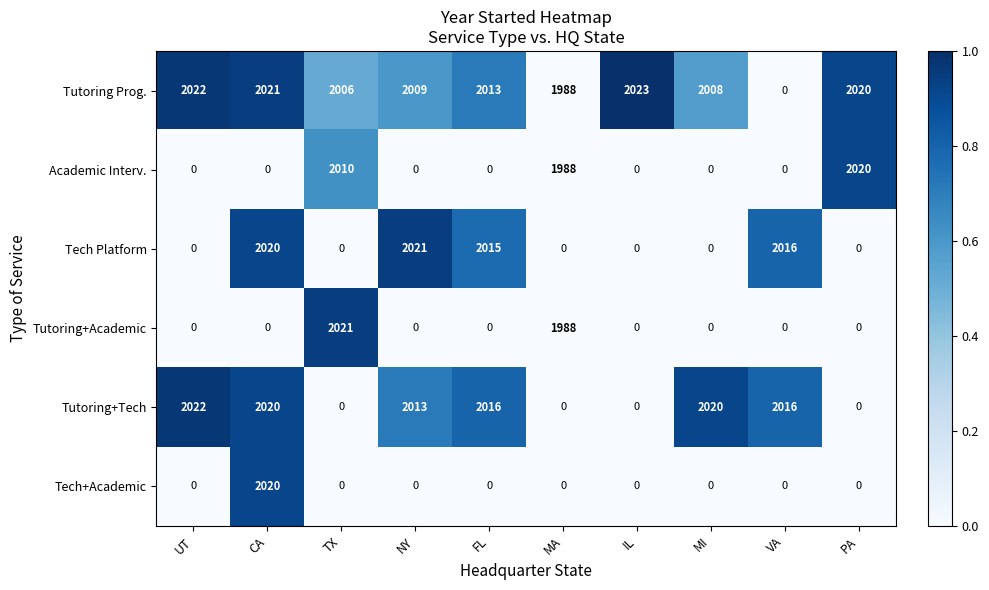

Is it true that Tech Platform equals 0 at UT?

True